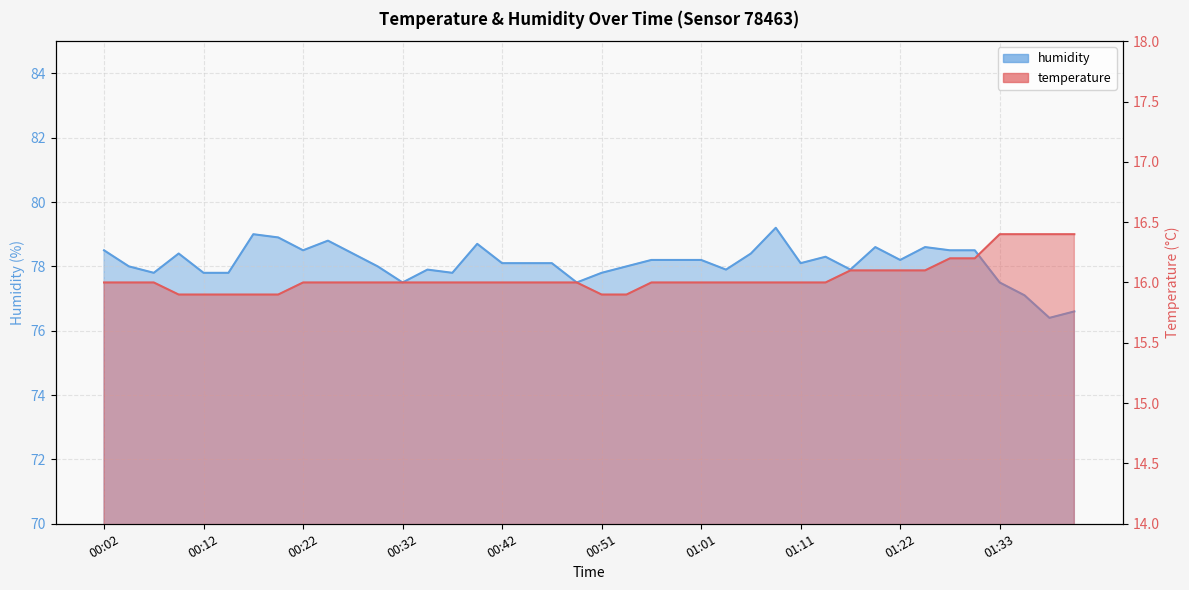

Reading left to right, what are all the values shown in this chart?

temperature: 00:02=16.0	00:04=16.0	00:07=16.0	00:09=15.9	00:12=15.9	00:14=15.9	00:17=15.9	00:19=15.9	00:22=16.0	00:24=16.0	00:27=16.0	00:29=16.0	00:32=16.0	00:34=16.0	00:37=16.0	00:39=16.0	00:42=16.0	00:44=16.0	00:46=16.0	00:49=16.0	00:51=15.9	00:54=15.9	00:56=16.0	00:59=16.0	01:01=16.0	01:04=16.0	01:06=16.0	01:09=16.0	01:11=16.0	01:14=16.0	01:16=16.1	01:19=16.1	01:22=16.1	01:25=16.1	01:28=16.2	01:31=16.2	01:33=16.4	01:36=16.4	01:39=16.4	01:41=16.4
humidity: 00:02=78.5	00:04=78.0	00:07=77.8	00:09=78.4	00:12=77.8	00:14=77.8	00:17=79.0	00:19=78.9	00:22=78.5	00:24=78.8	00:27=78.4	00:29=78.0	00:32=77.5	00:34=77.9	00:37=77.8	00:39=78.7	00:42=78.1	00:44=78.1	00:46=78.1	00:49=77.5	00:51=77.8	00:54=78.0	00:56=78.2	00:59=78.2	01:01=78.2	01:04=77.9	01:06=78.4	01:09=79.2	01:11=78.1	01:14=78.3	01:16=77.9	01:19=78.6	01:22=78.2	01:25=78.6	01:28=78.5	01:31=78.5	01:33=77.5	01:36=77.1	01:39=76.4	01:41=76.6